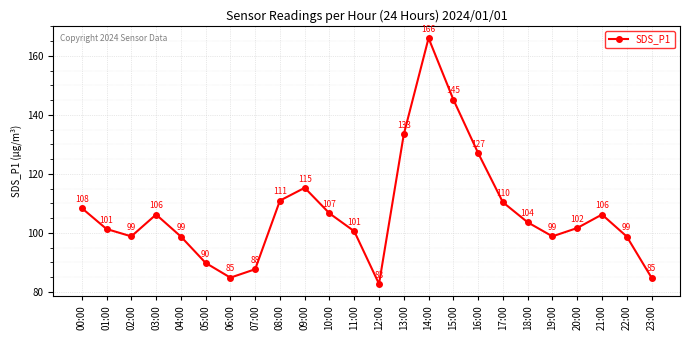

How many data points does each series have?

24